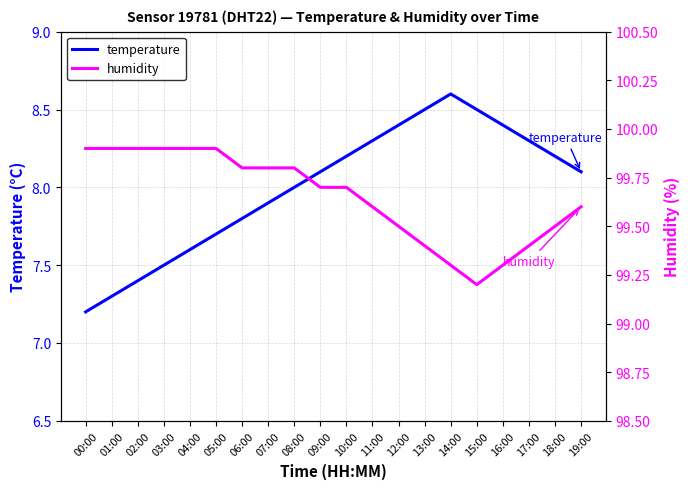

True or false: humidity has a value of 40.6 at 05:00.

False